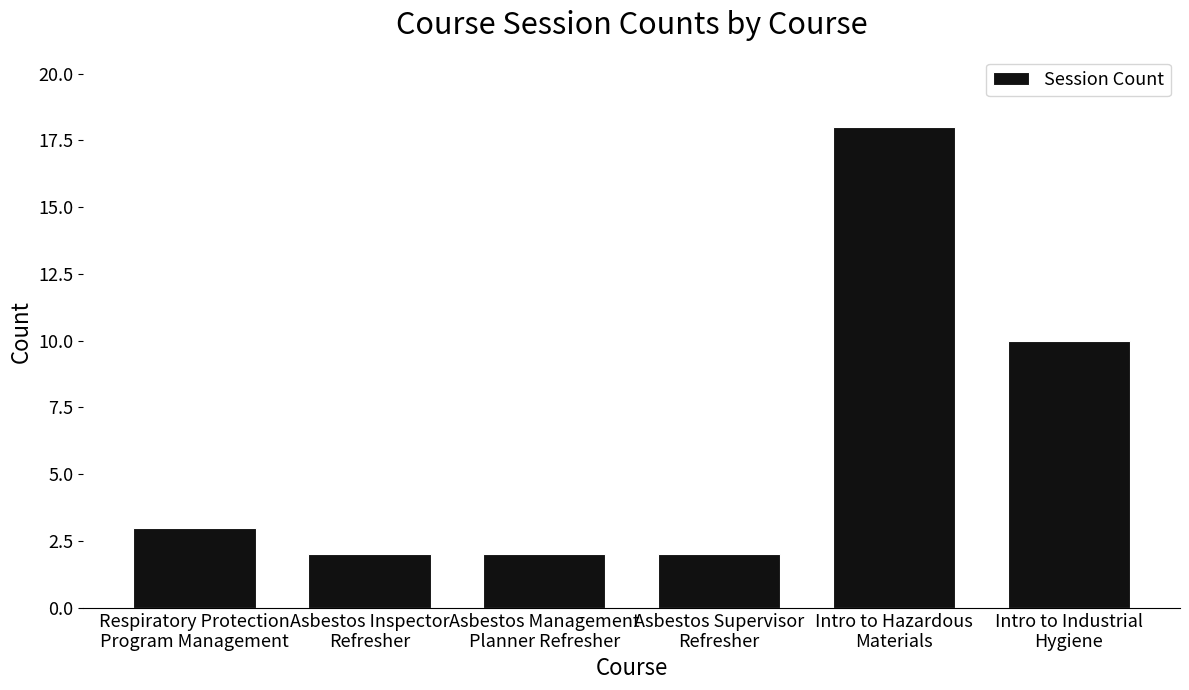

What is the greatest value displayed?

18